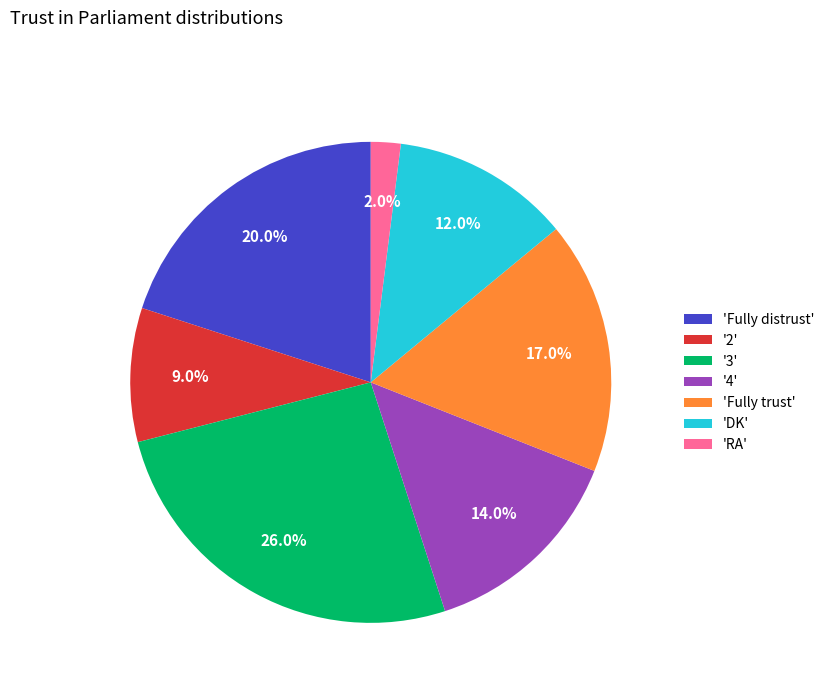

What is the ratio of the value at 'Fully distrust' to the value at 'DK'?

1.7